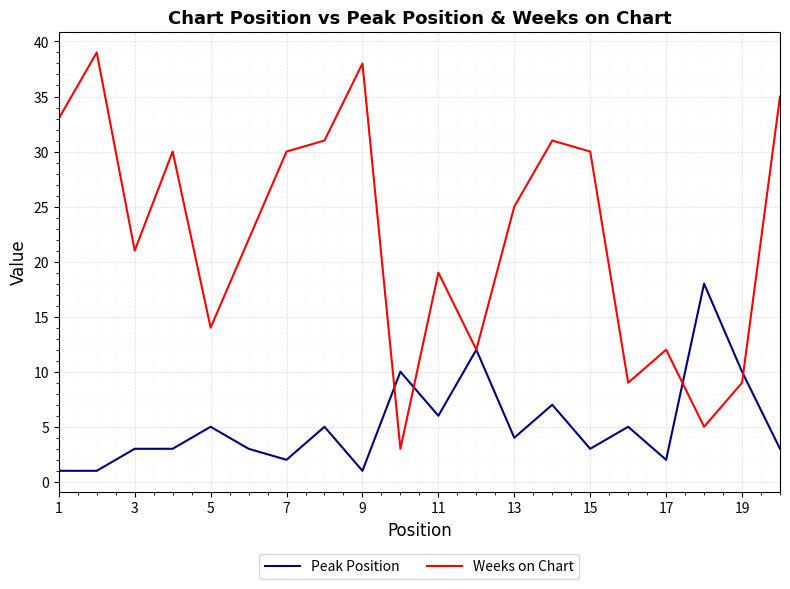

What is the average value of the Weeks on Chart series?

22